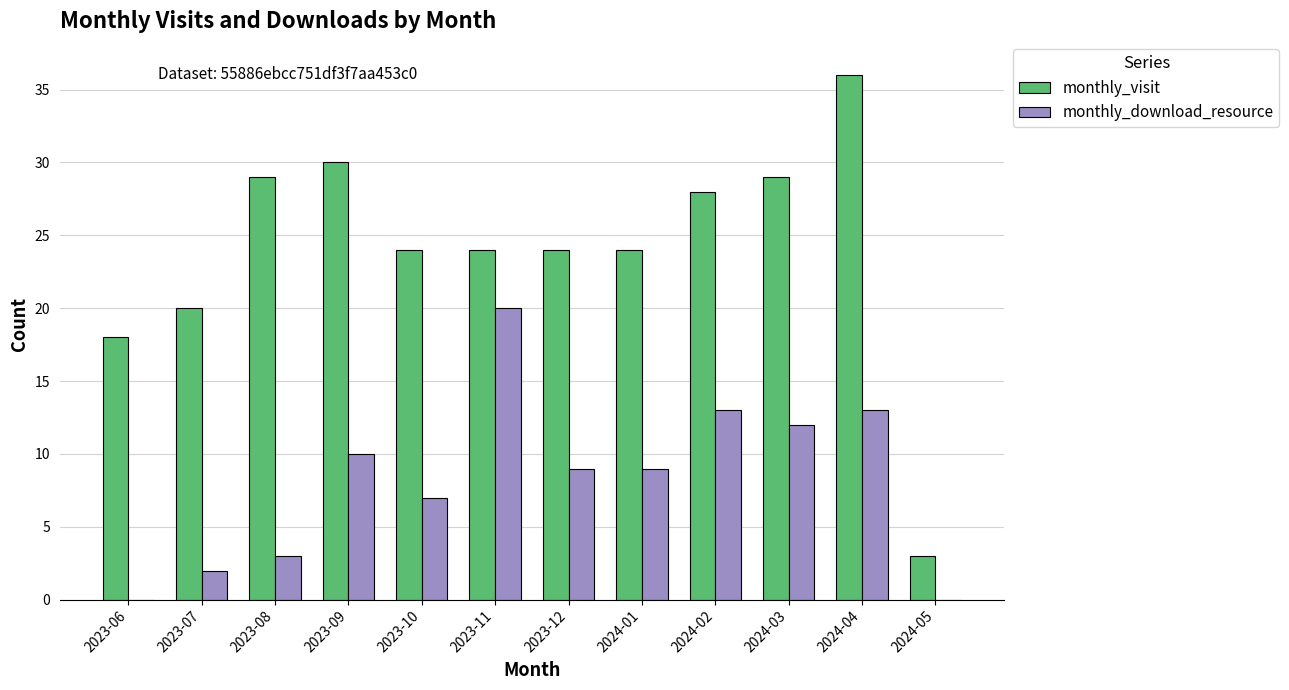

What are all the series names shown in the legend?

monthly_visit, monthly_download_resource